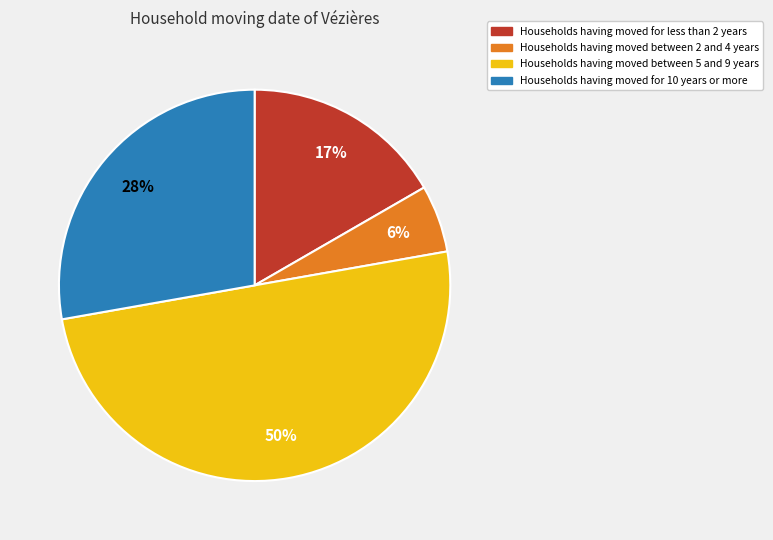

To the nearest percent, what is the average slice percentage?

25%